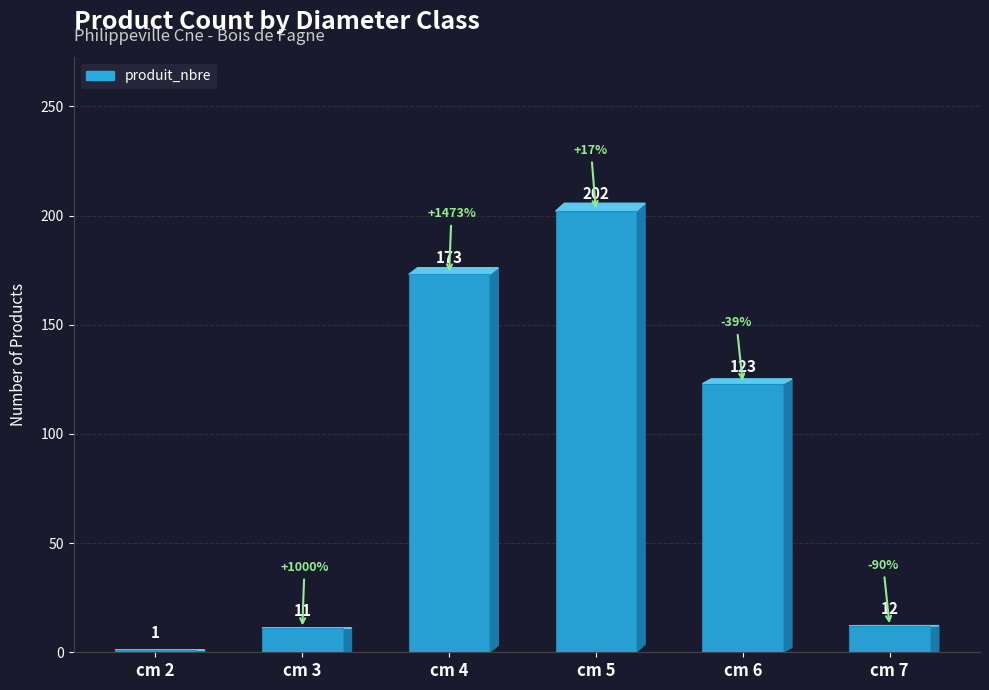

The value at cm 3 is 11. True or false?

True